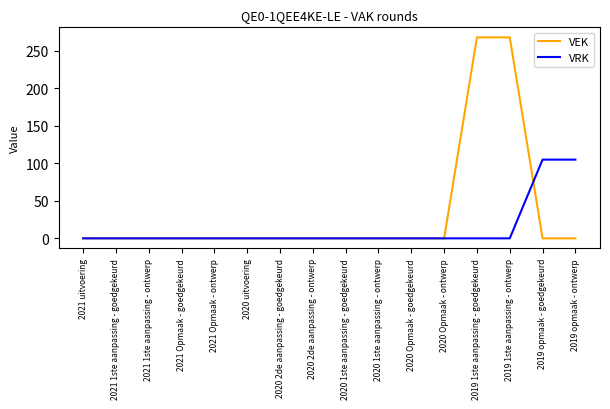

Is the value of VEK at 2019 1ste aanpassing - ontwerp greater than the value of VRK at 2019 1ste aanpassing - goedgekeurd?

Yes